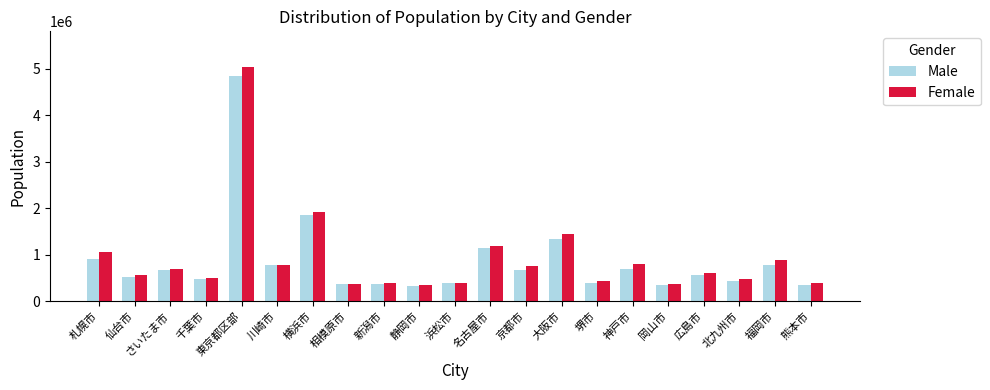

Between さいたま市 and 新潟市, which series saw the biggest shift?

Male